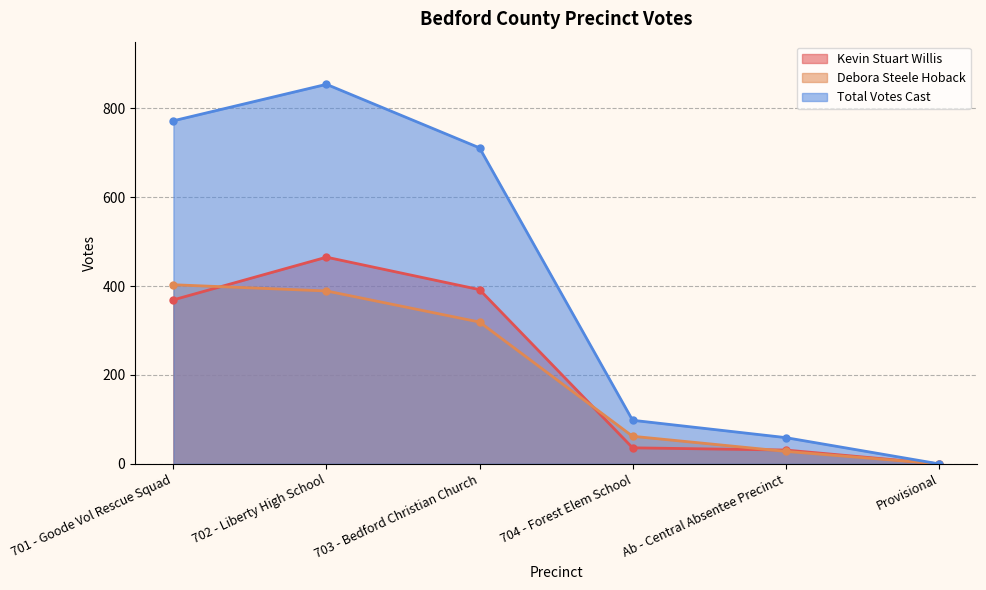

Reading left to right, what are all the values shown in this chart?

Kevin Stuart Willis: 369	465	392	36	31	0
Debora Steele Hoback: 403	389	319	62	28	0
Total Votes Cast: 772	854	711	98	59	0